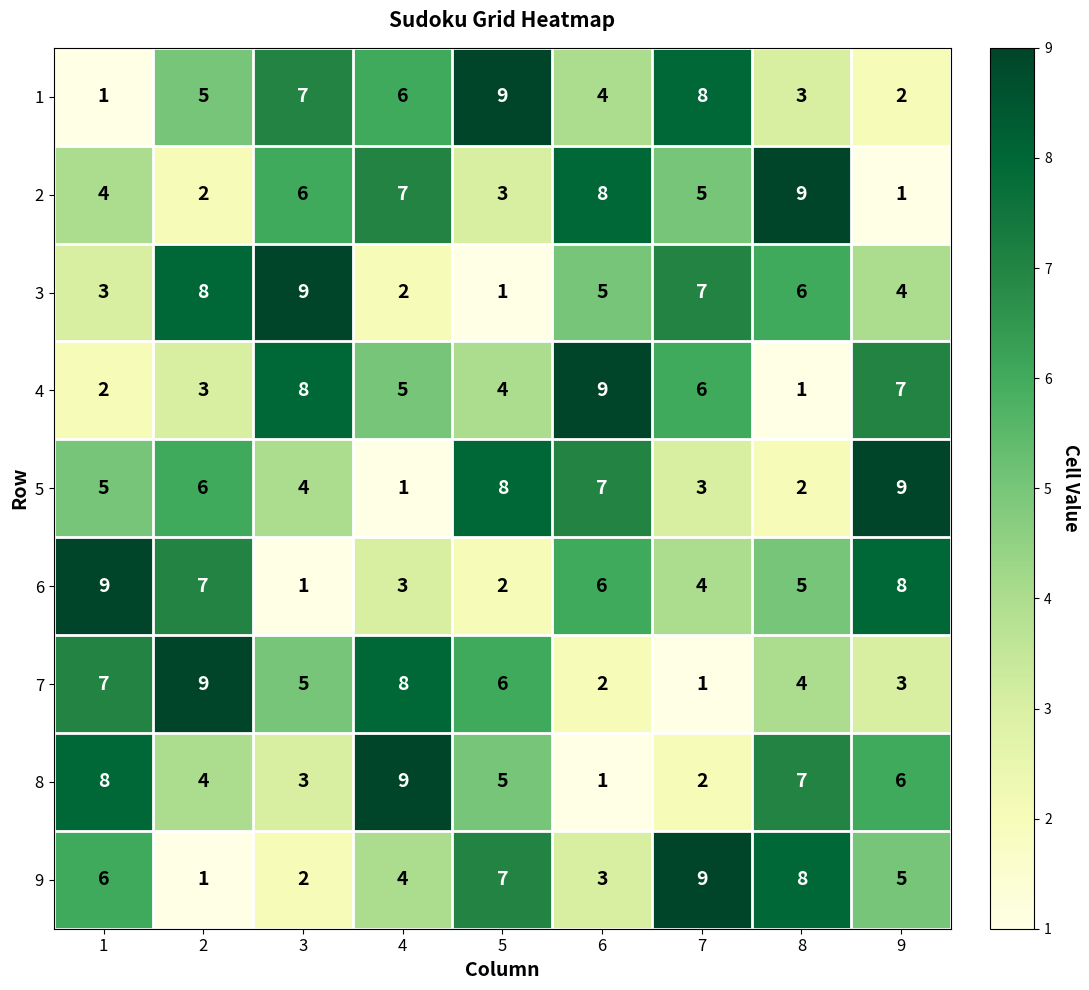

What is the highest value of the 2 series?

9